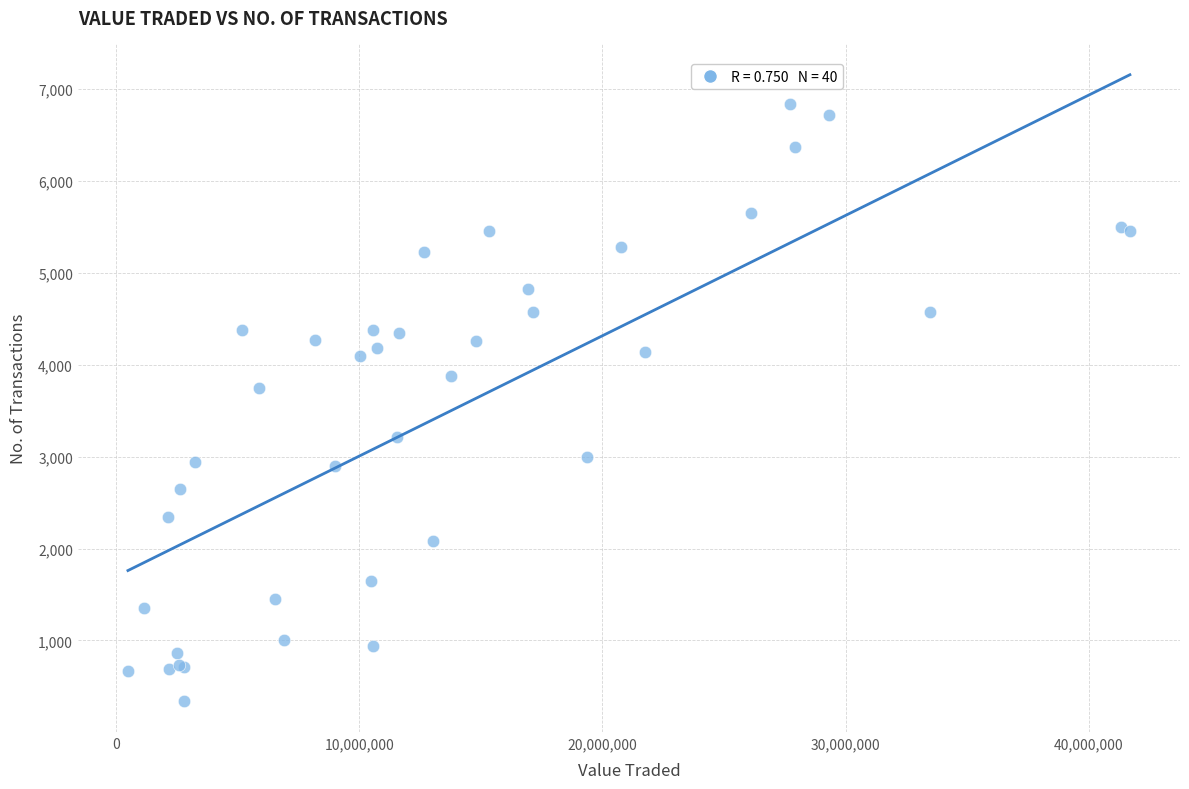

What Y value in the scatter plot is closest to 3593?

3749